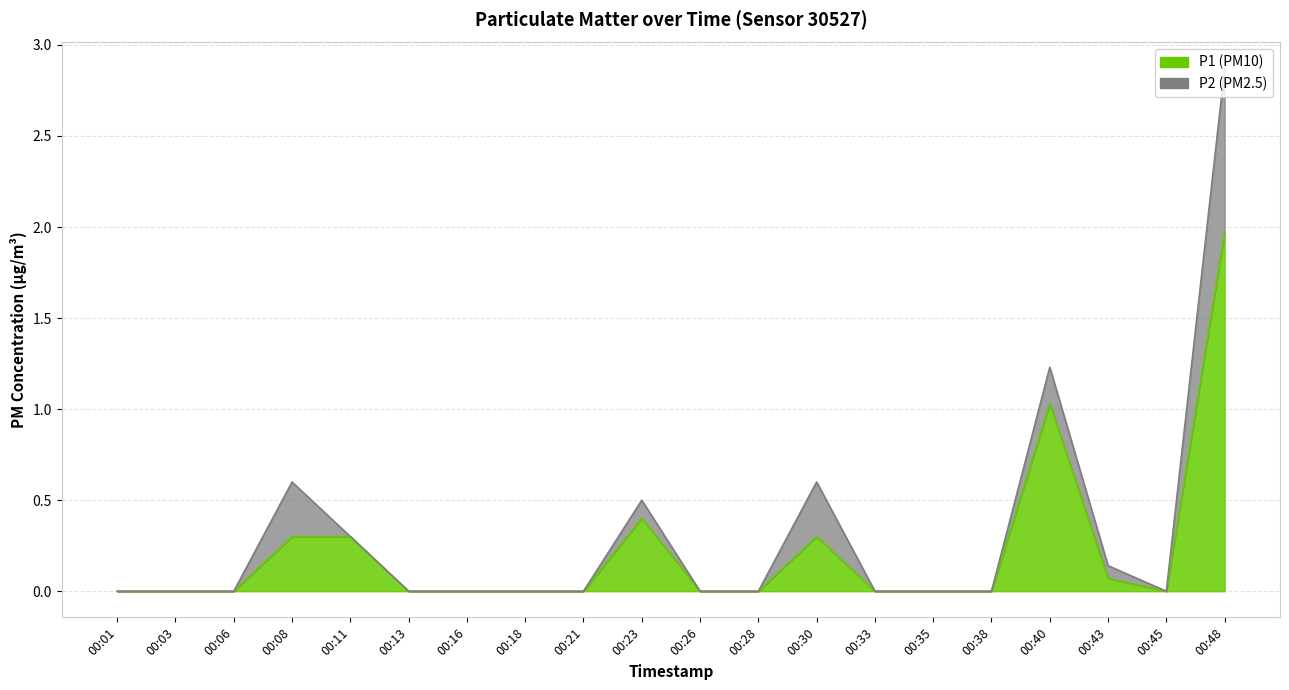

What is the difference between the maximum and minimum values?

2.0